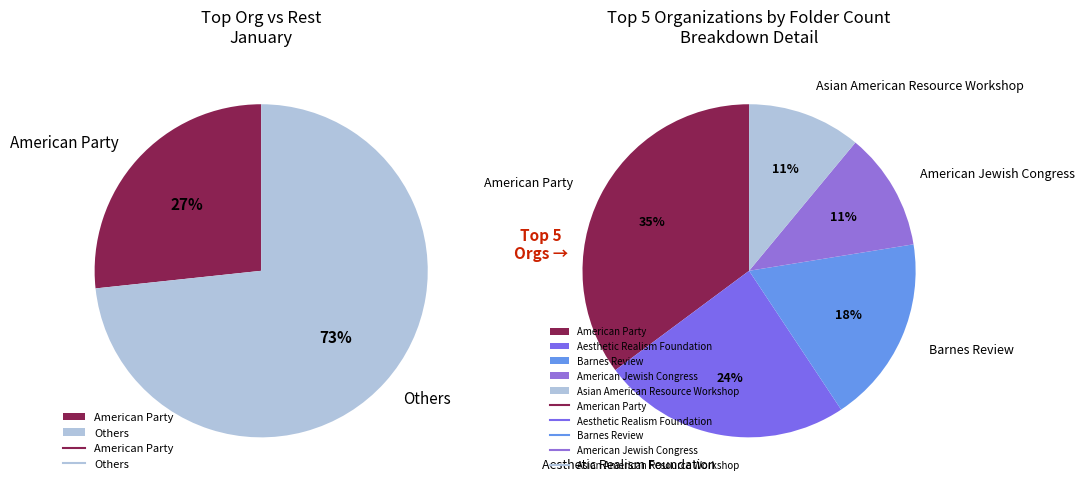

Is it true that American Committee on U.S.-Soviet Relations is 17% of the pie?

False